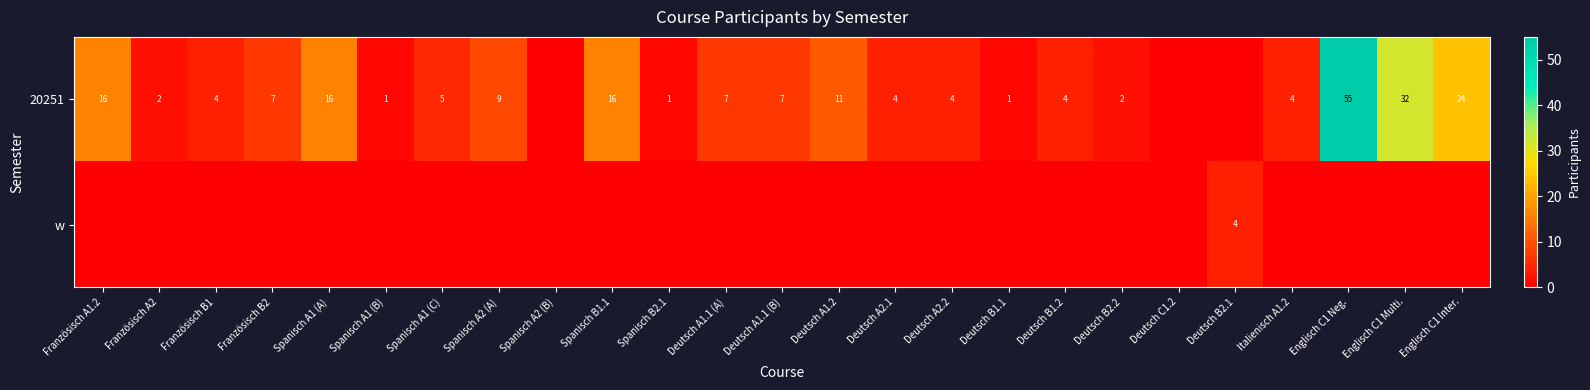

Is it true that 20251 equals 16 at Spanisch B1.1?

True